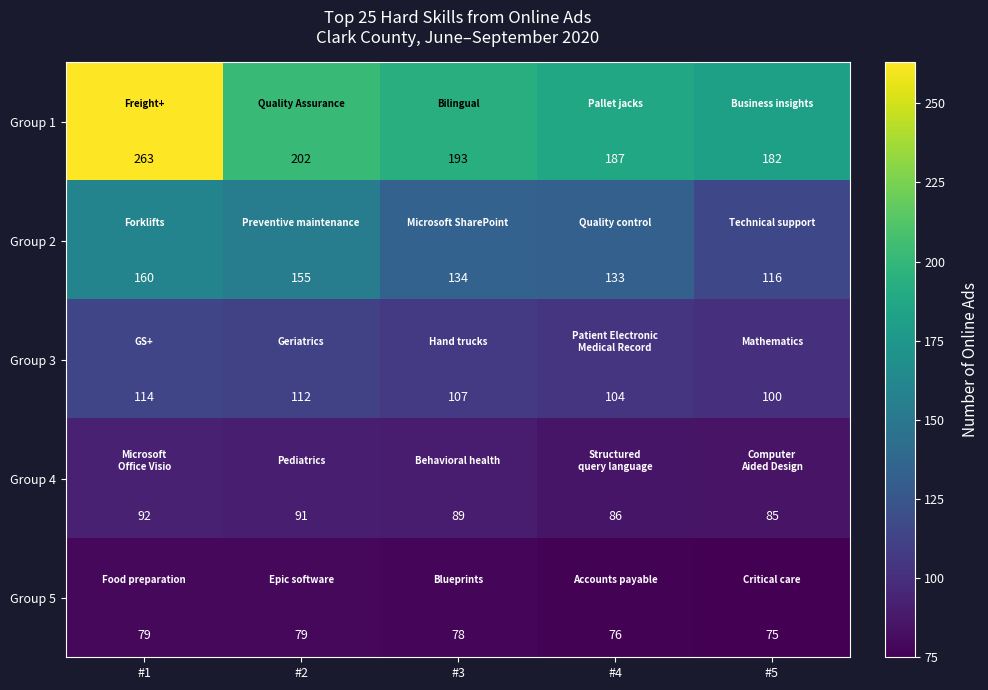

What is the approximate value of Group 2 at #3, to the nearest 5?

135